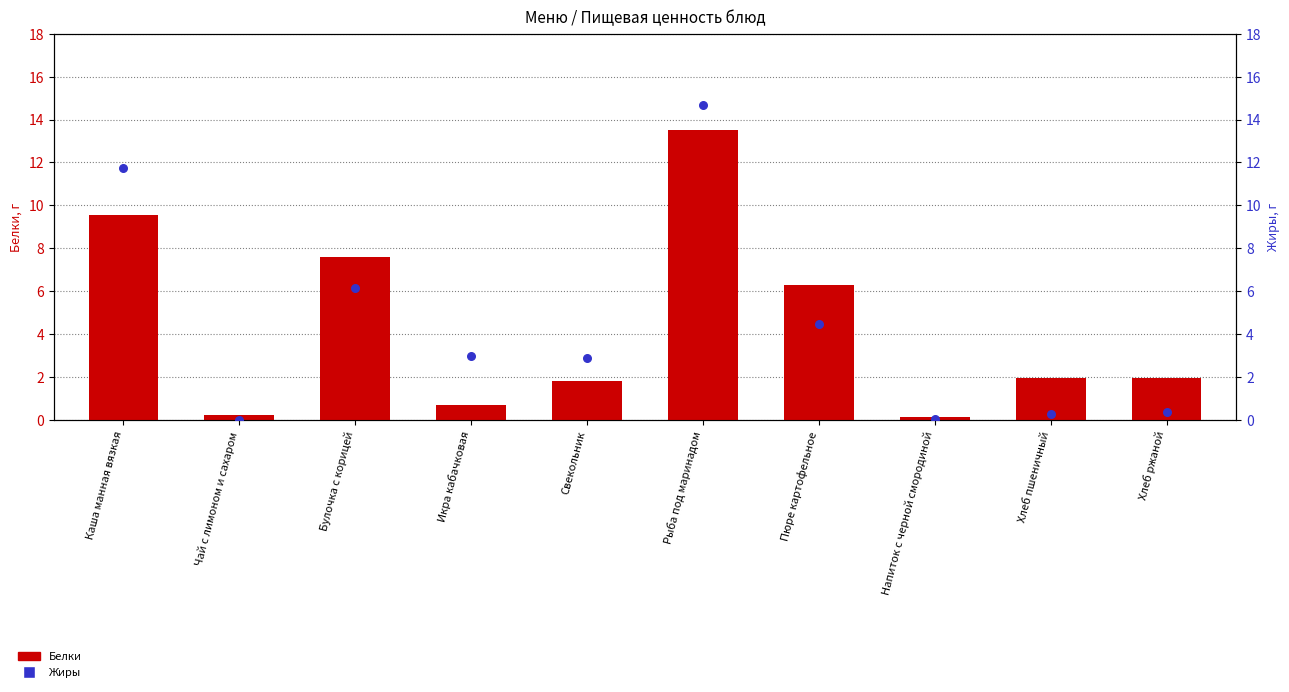

Is the value of Белки at Чай с лимоном и сахаром greater than the value of Жиры at Икра кабачковая?

No